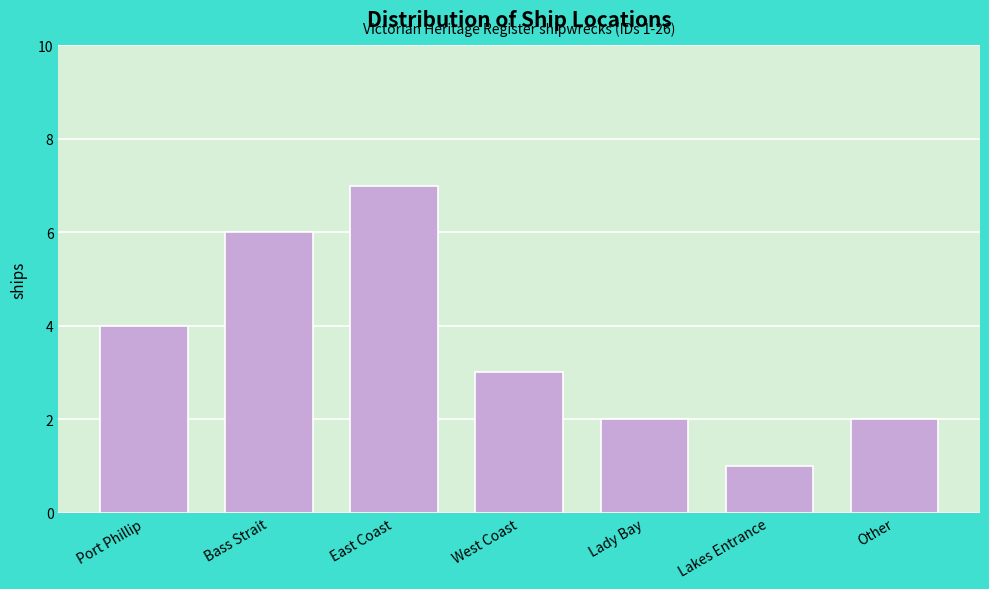

Reading left to right, what are all the values shown in this chart?

4	6	7	3	2	1	2